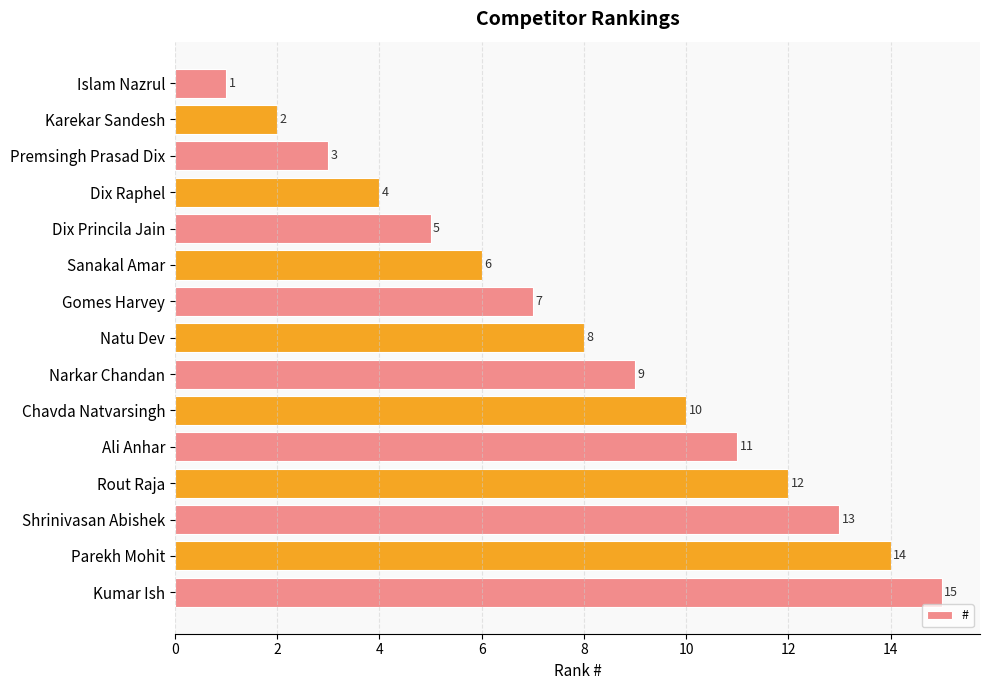

How many series are shown in this chart?

1